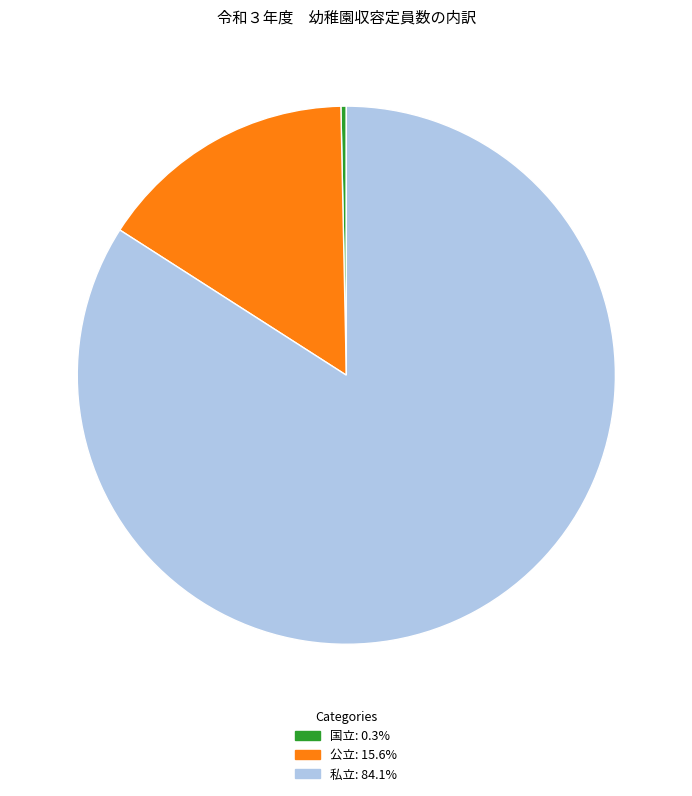

How many slices are in this pie chart?

3